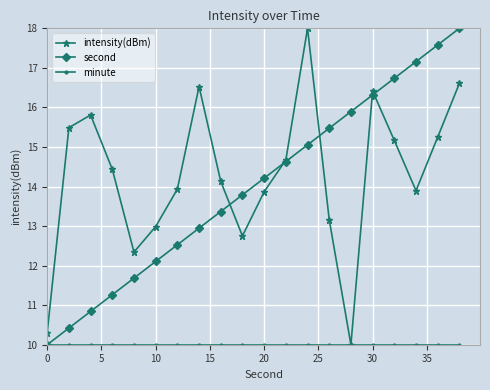

What is the greatest value displayed?

18.0